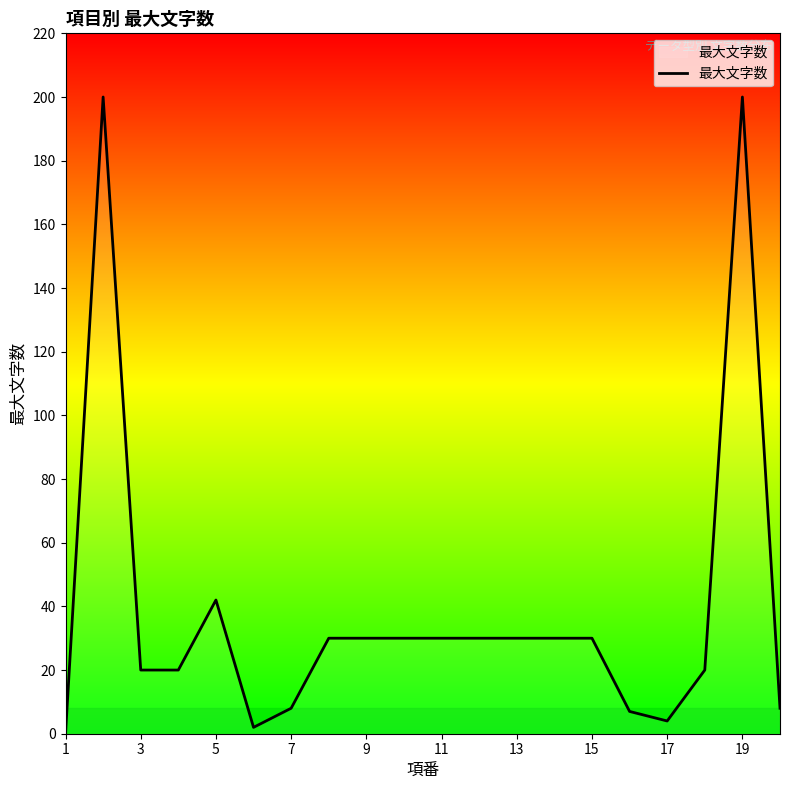

What is the difference between the maximum and minimum values?

200